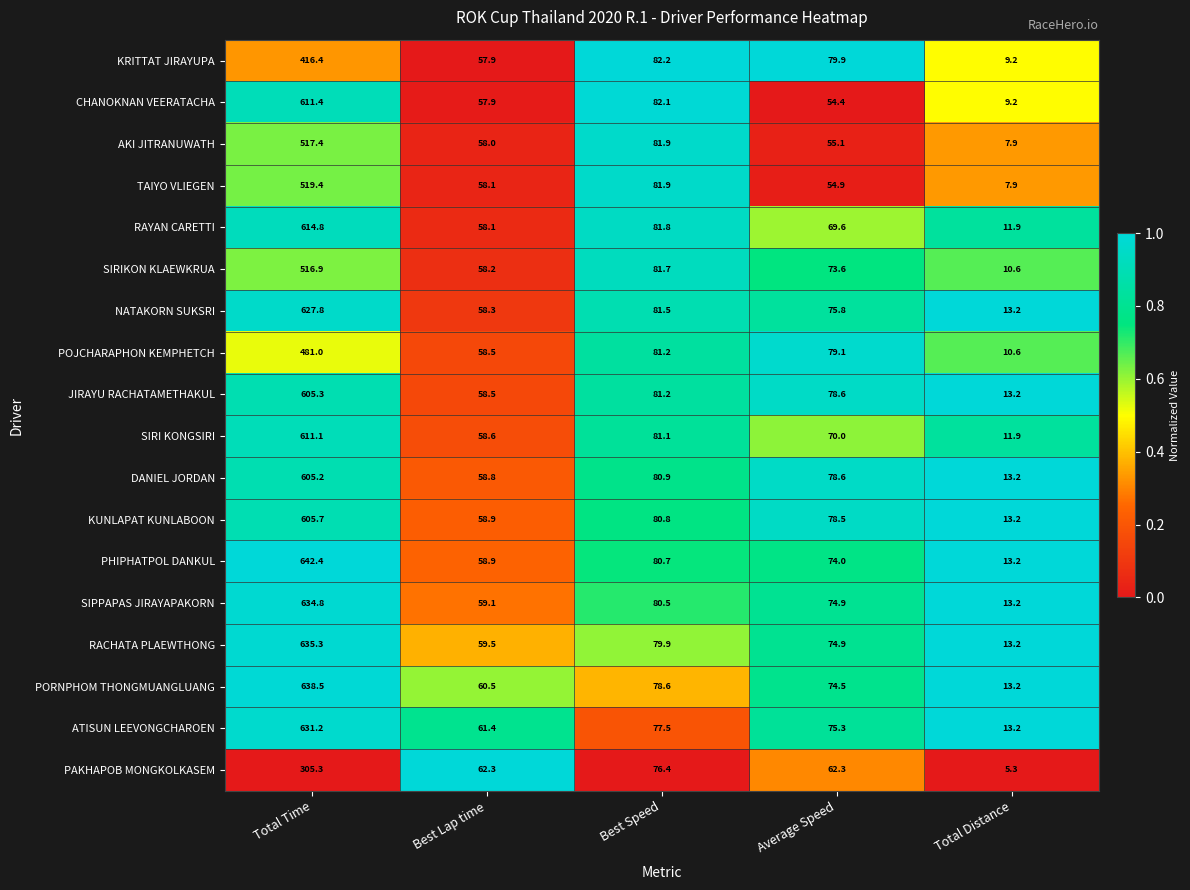

What is the maximum value for AKI JITRANUWATH?

517.4